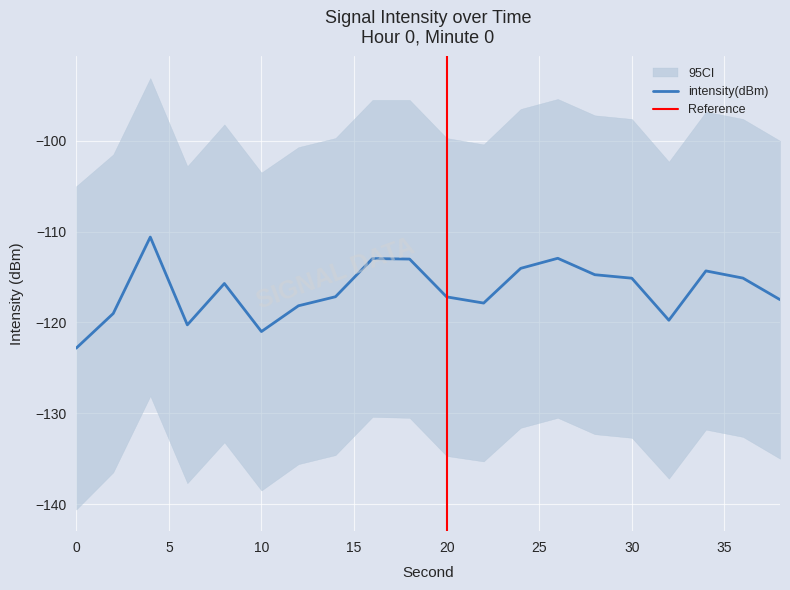

True or false: the data has more than 0 interior local peaks.

True